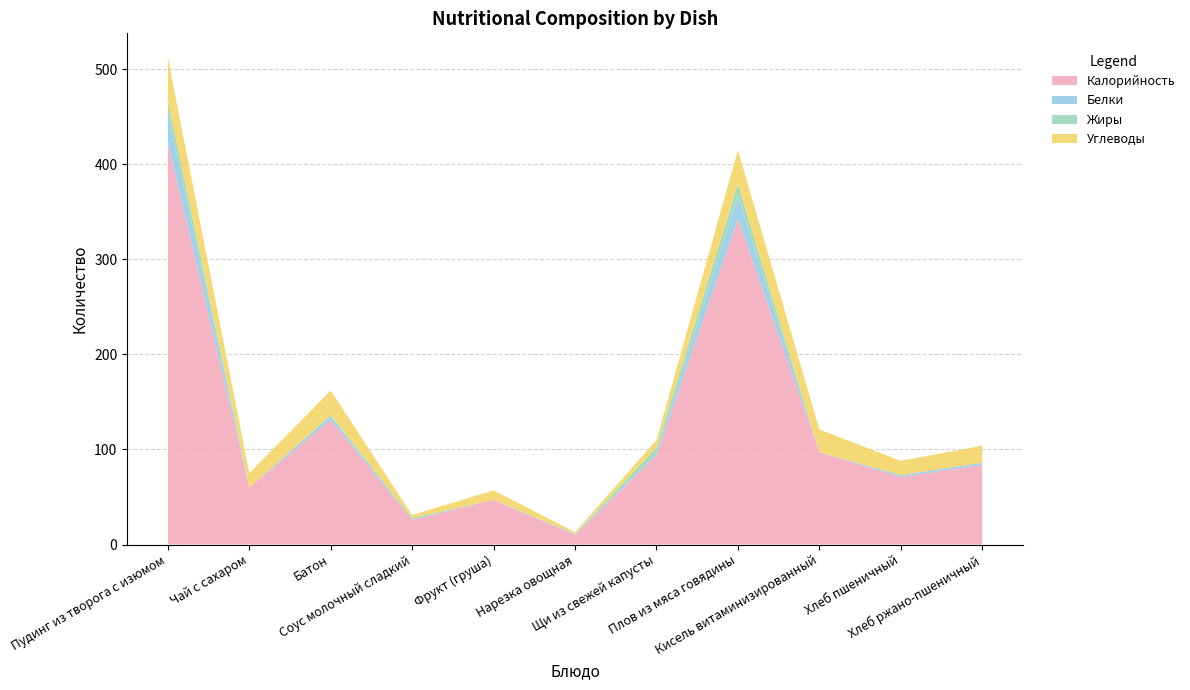

Reading left to right, transcribe all the data shown in this chart.

Калорийность: 423	60	131	26	47	10	94	343	97	71	84
Белки: 31	0	4	0	0	1	2	24	0	2	2
Жиры: 13	0	1	2	0	0	6	12	0	0	0
Углеводы: 45	15	26	3	10	2	8	36	24	15	18